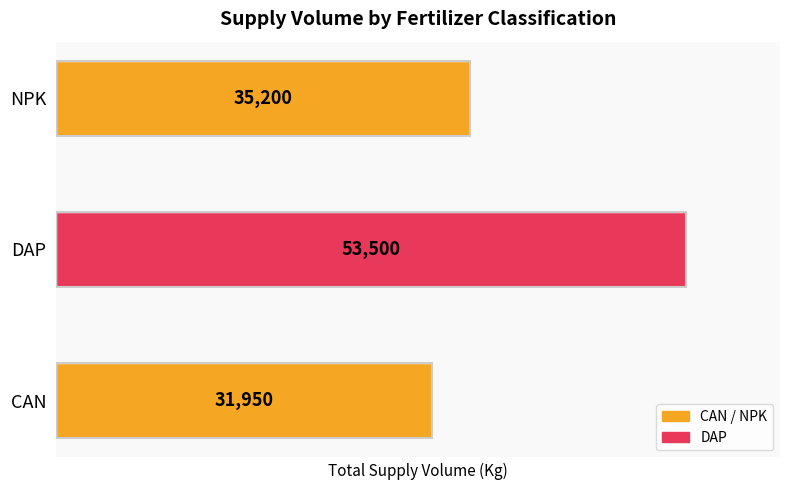

How many values are below 35200?

1